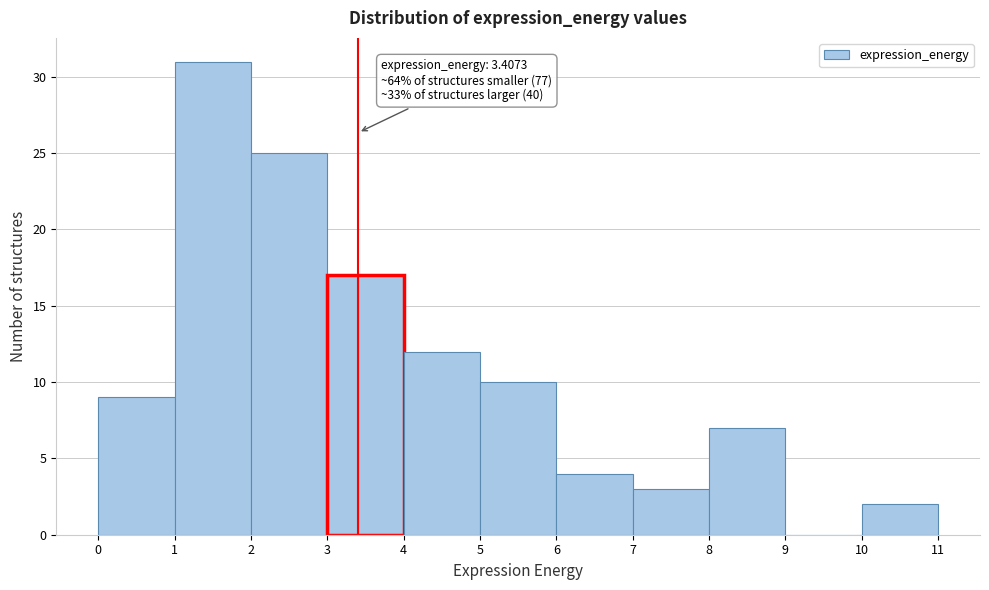

Which range on the x-axis has the tallest bar?

1 to 2